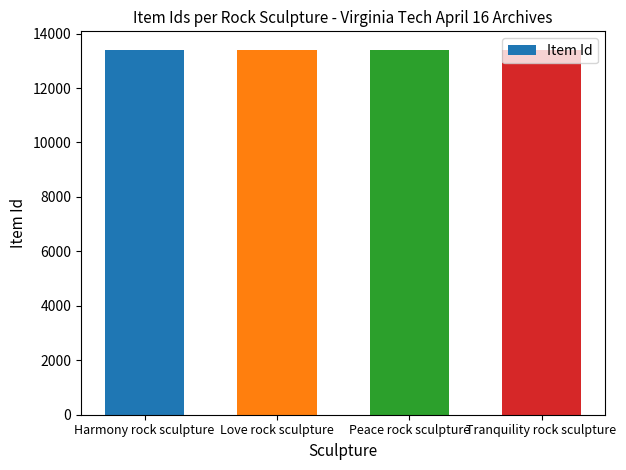

What is the minimum value shown in the chart?

13410